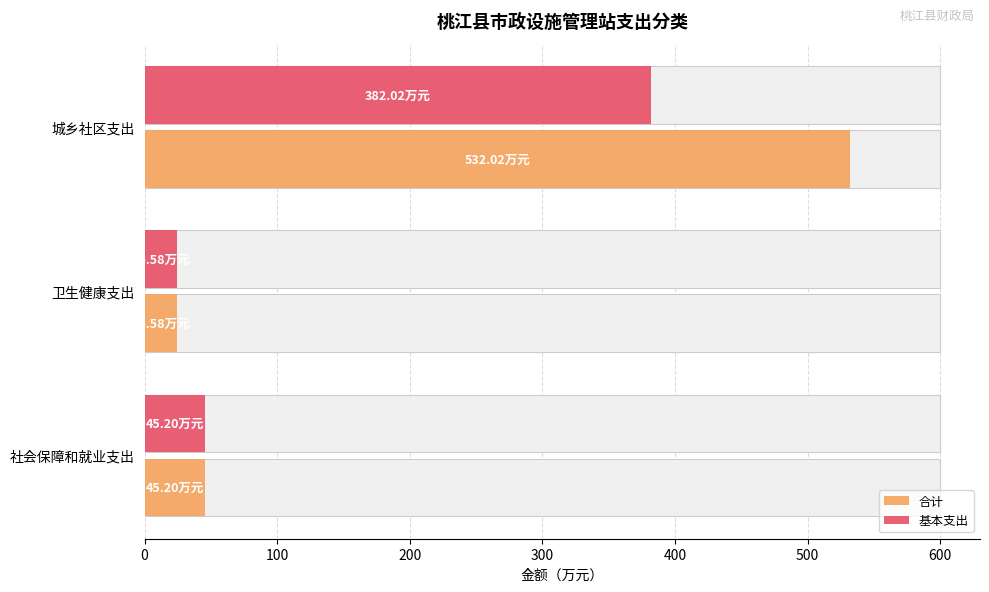

Rank the series at 卫生健康支出 from lowest to highest value.

合计, 基本支出